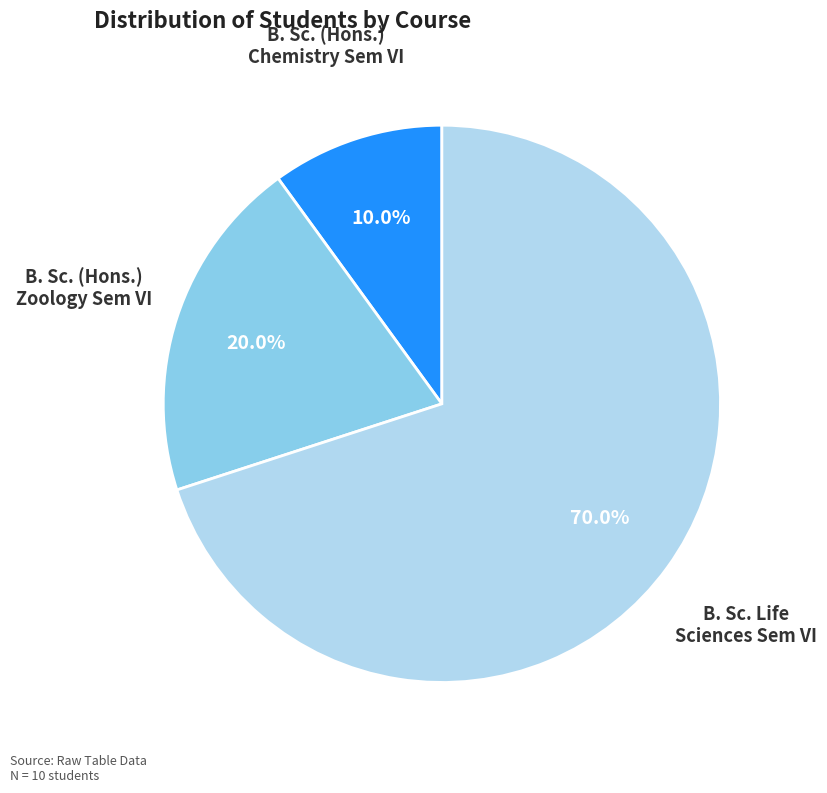

Is there any slice that represents more than half of the pie?

Yes